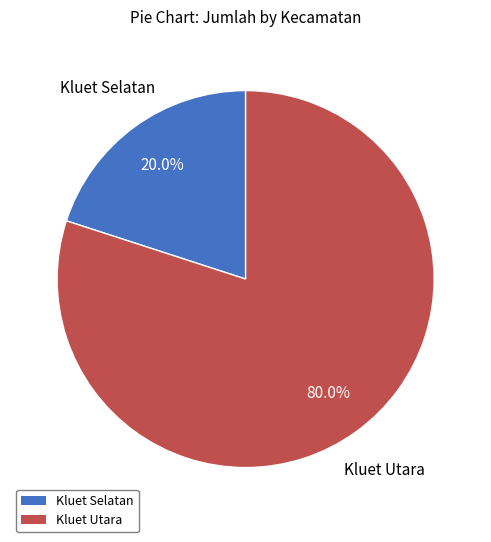

Does Kluet Selatan account for over 50% of the chart?

No